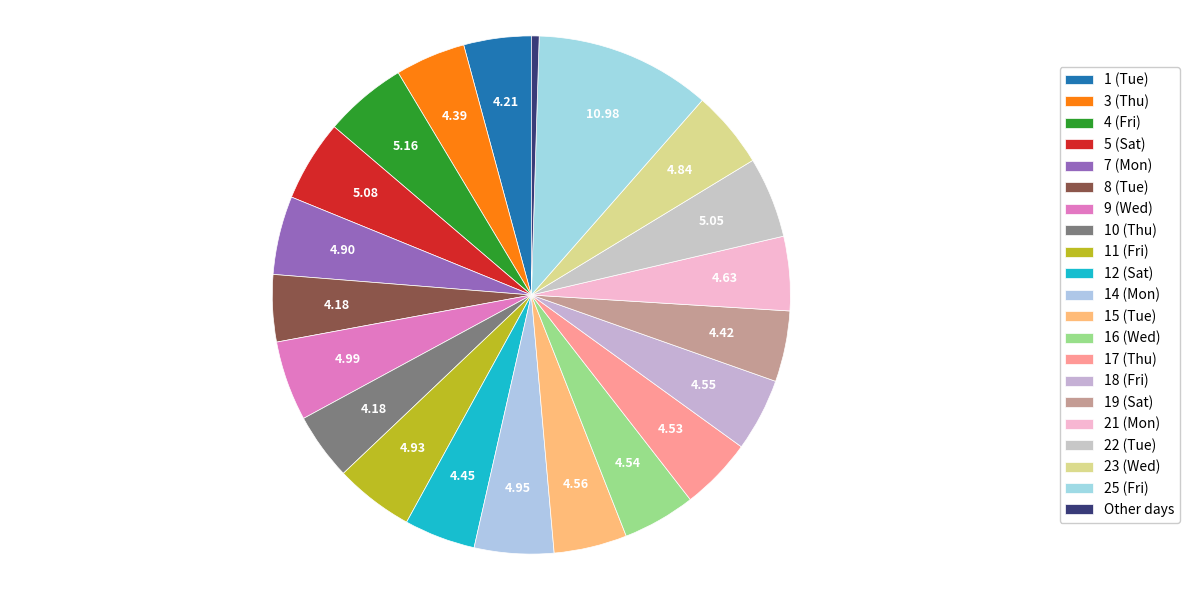

Count the number of slices in the pie.

21